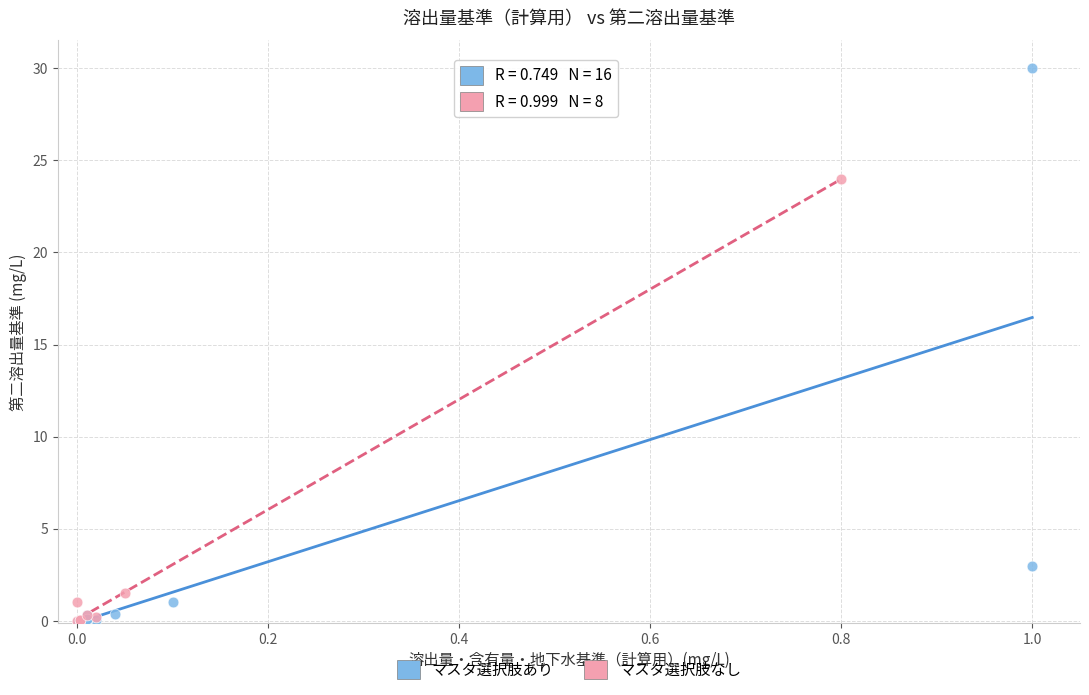

What are all the series names shown in the legend?

マスタ選択肢あり, マスタ選択肢なし